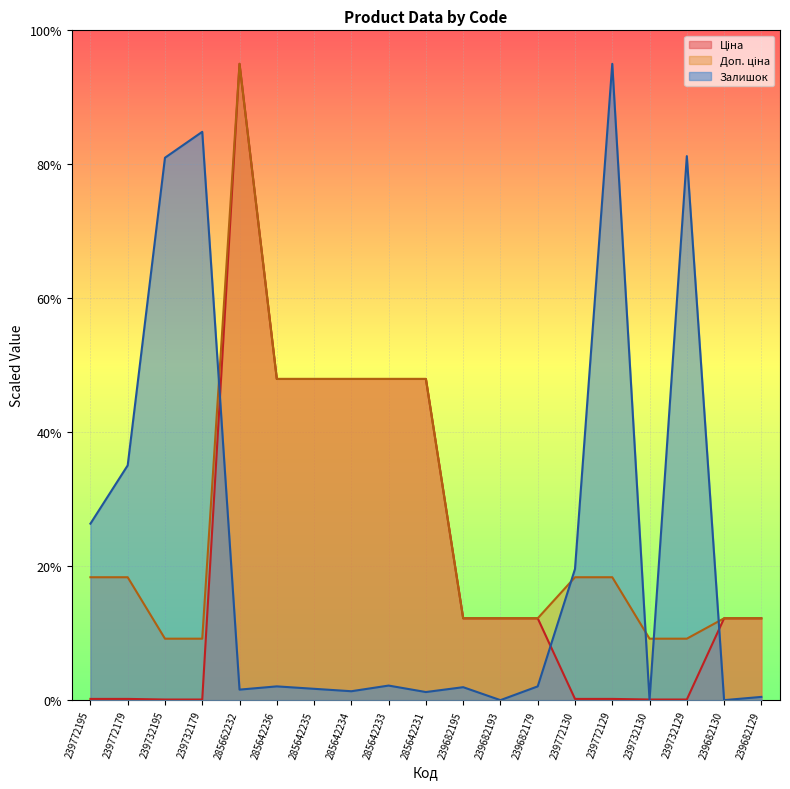

At which category is the sum across all series the highest?

285662232